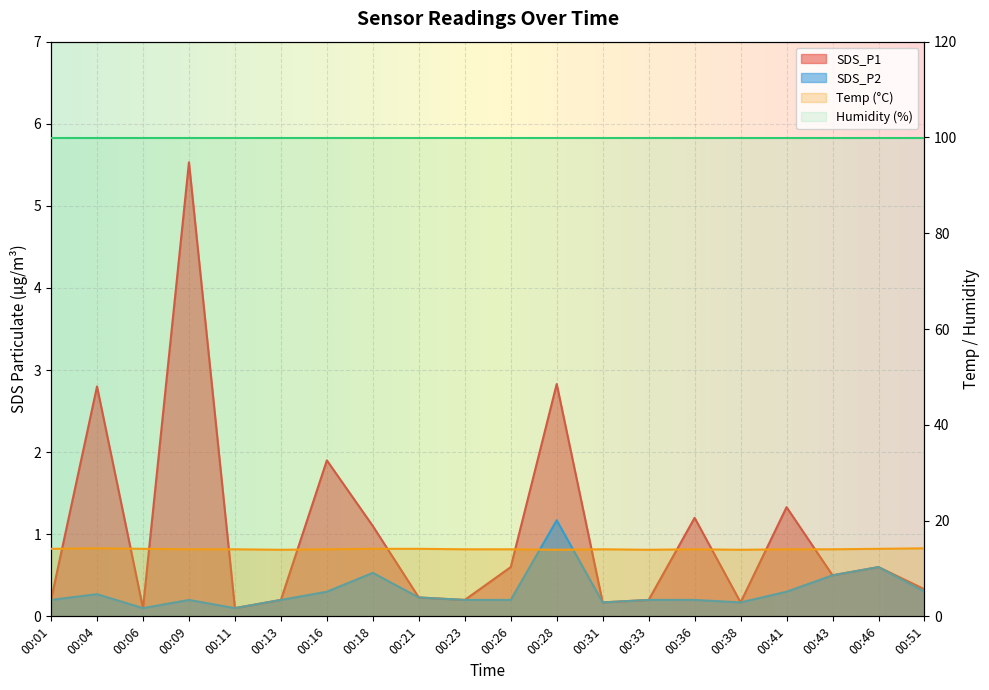

True or false: Temp and SDS_P2 intersect in this chart.

False